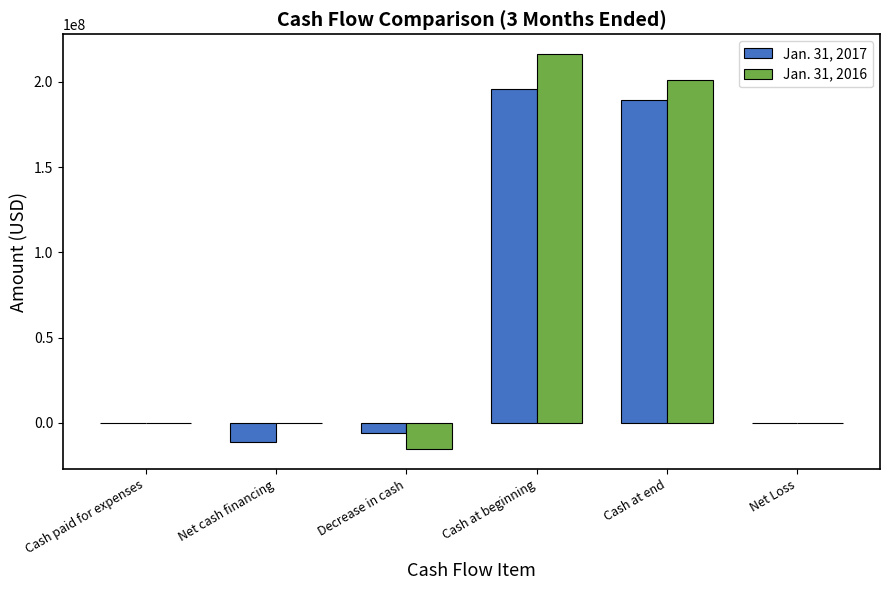

Which series has the largest total across all categories?

Jan. 31, 2016